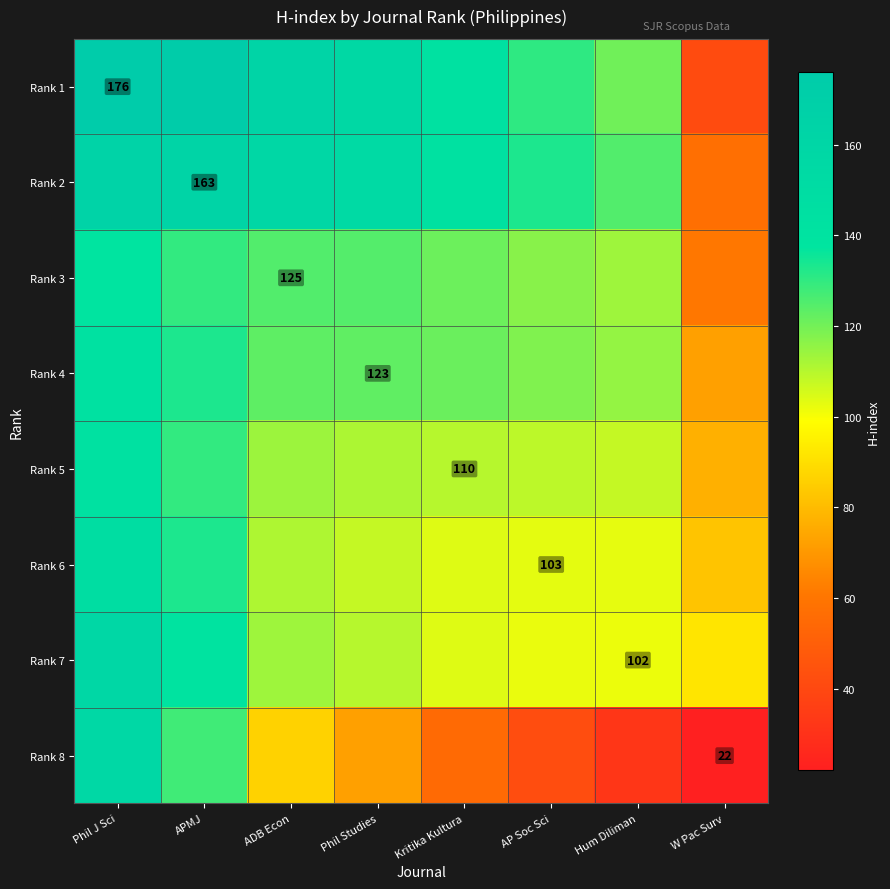

What is the average value of the Rank 6 series?

111.7